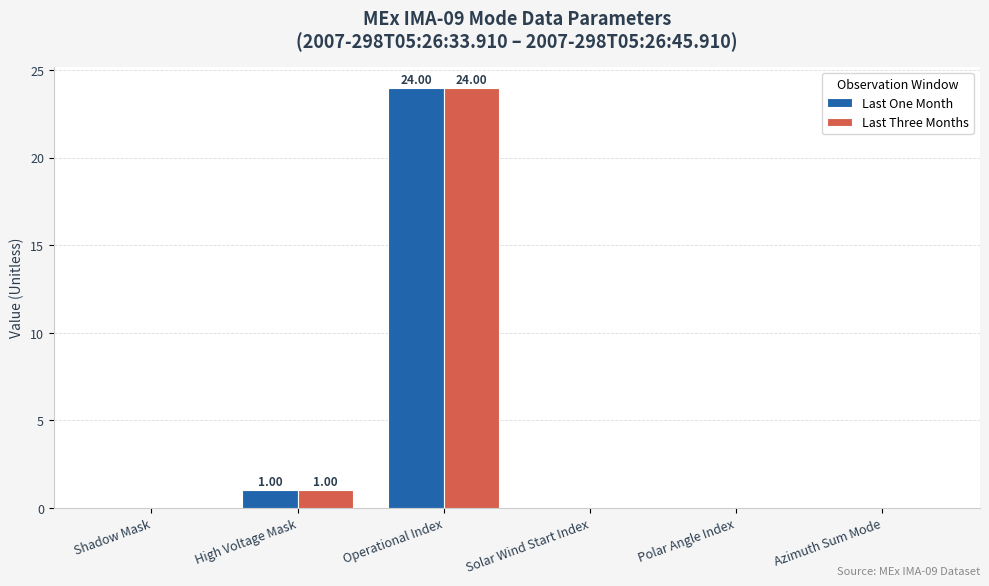

At which category is the sum across all series the highest?

Operational Index